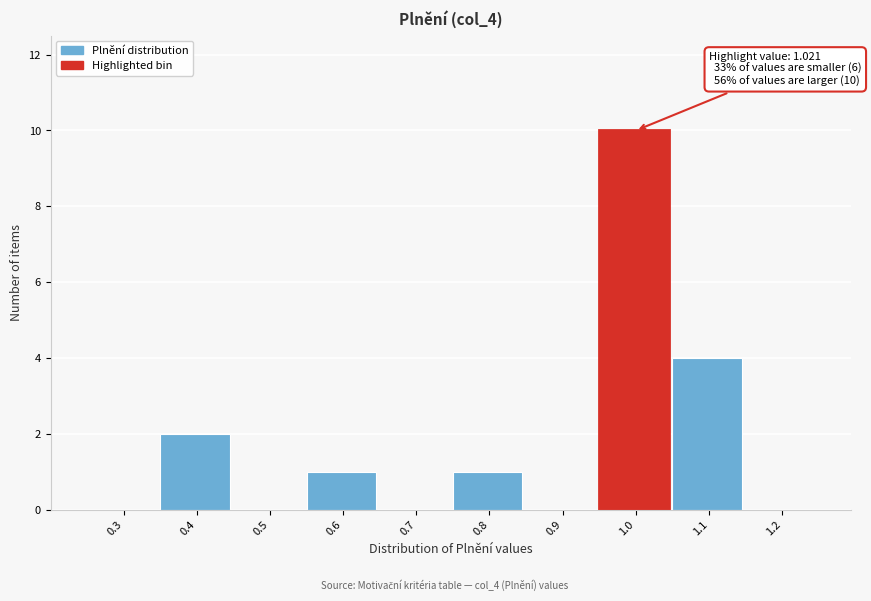

Reading left to right, list all the values displayed in this chart.

0.3=0	0.4=2	0.5=0	0.6=1	0.7=0	0.8=1	0.9=0	1.0=10	1.1=4	1.2=0